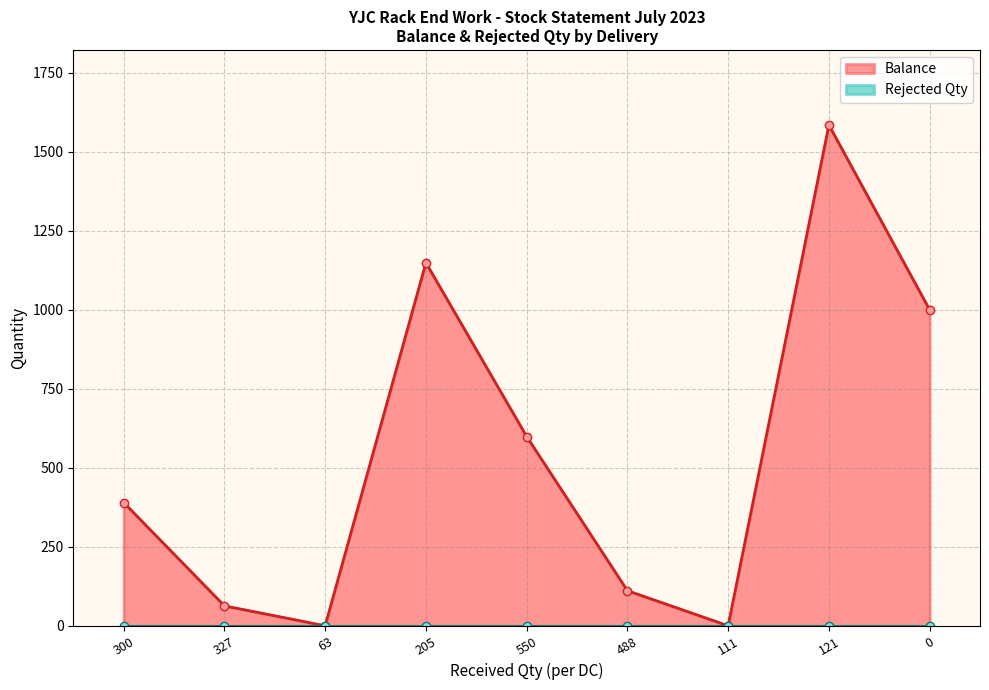

What position from the right is 488?

4